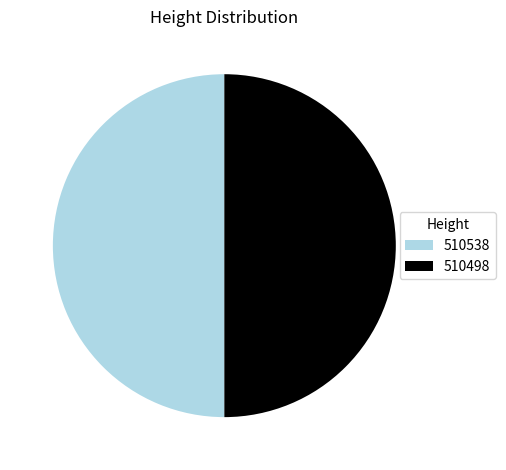

Combined, do 510538 and 510498 account for over 50%?

Yes